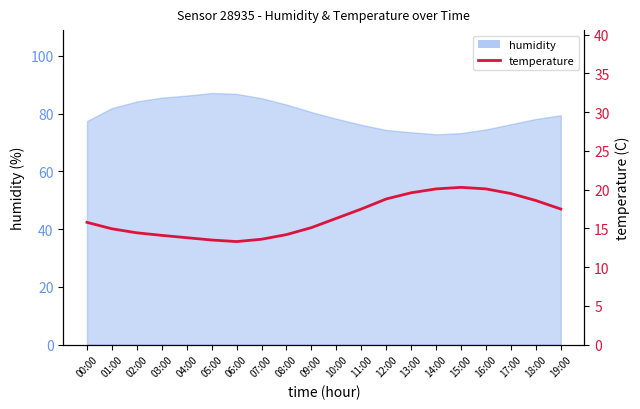

What is the sum of the values at 07:00 and 10:00?

29.9